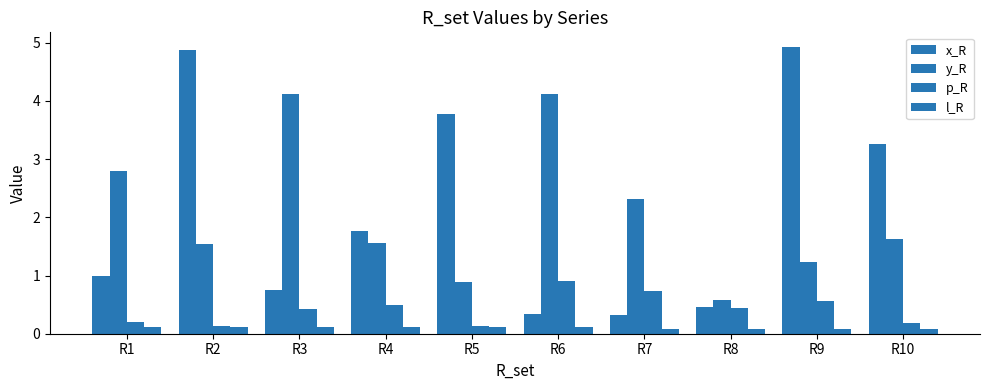

How many groups of bars are there?

10